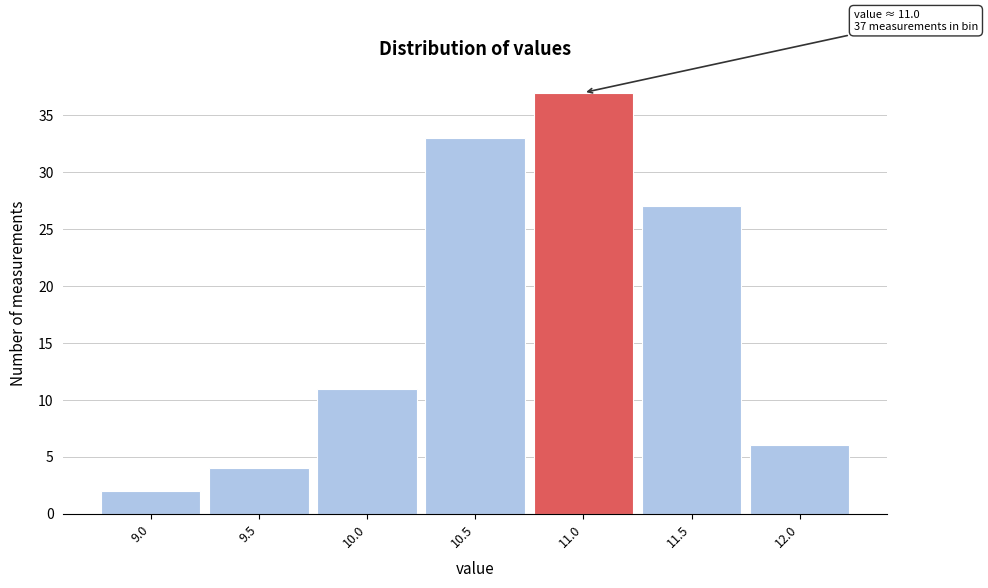

Reading right to left, transcribe all the data shown in this chart.

12.0=6	11.5=27	11.0=37	10.5=33	10.0=11	9.5=4	9.0=2